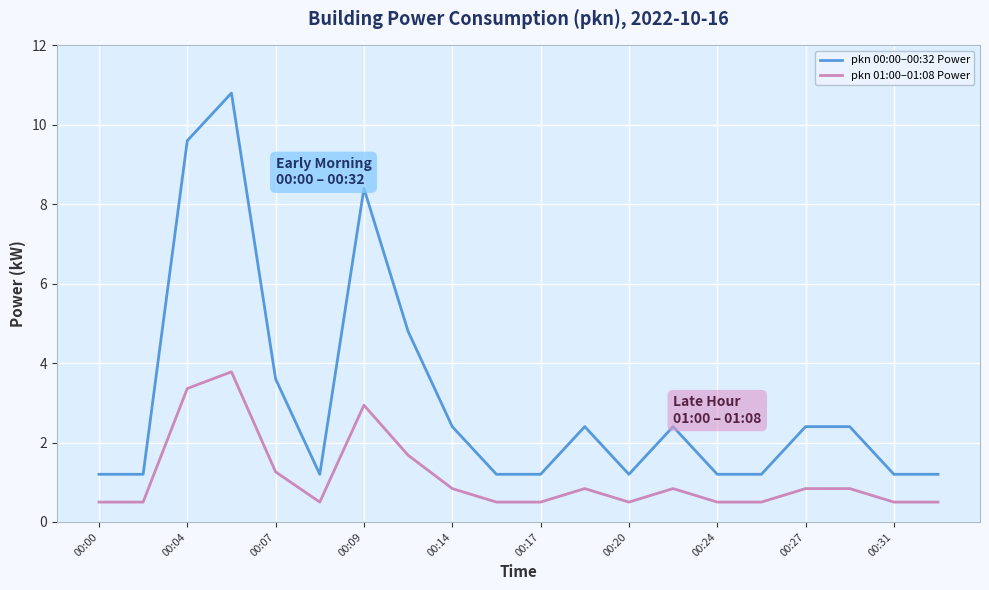

Which series has the widest spread of values?

pkn 00:00–00:32 Power